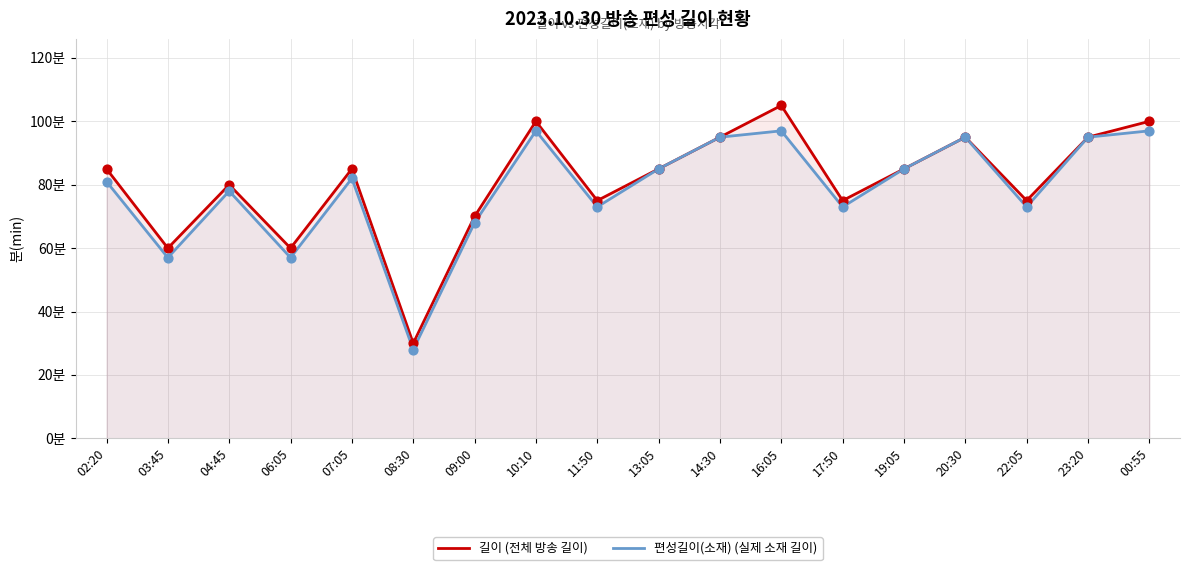

Which series has the largest Y range (max minus min)?

길이